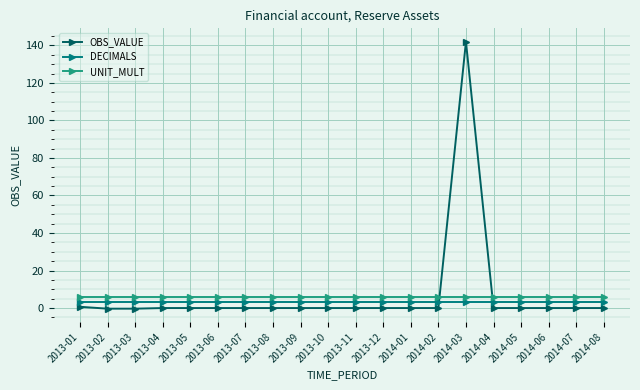

What is the label of the 13th point from the right?

2013-08